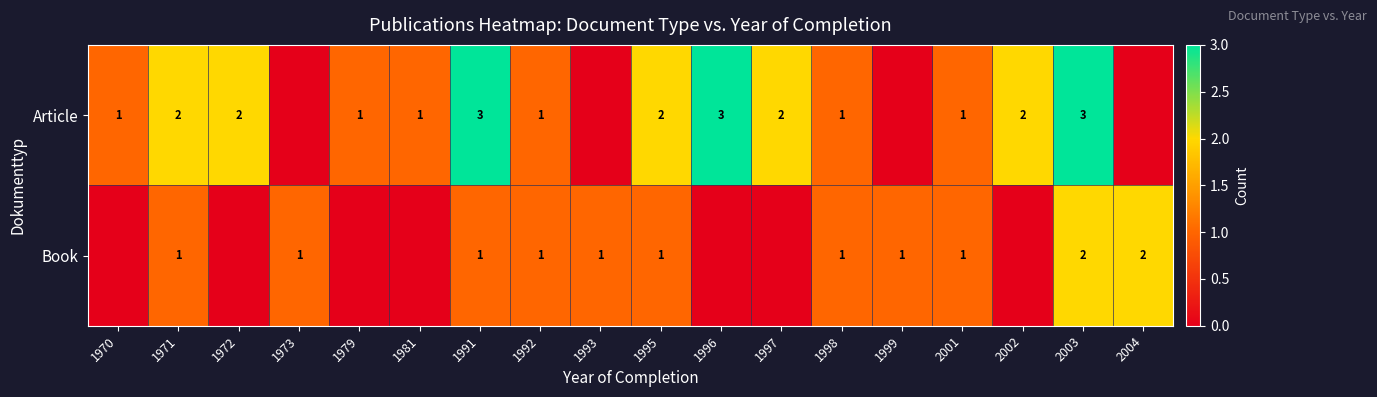

The value of Article at 1996 is 3. True or false?

True